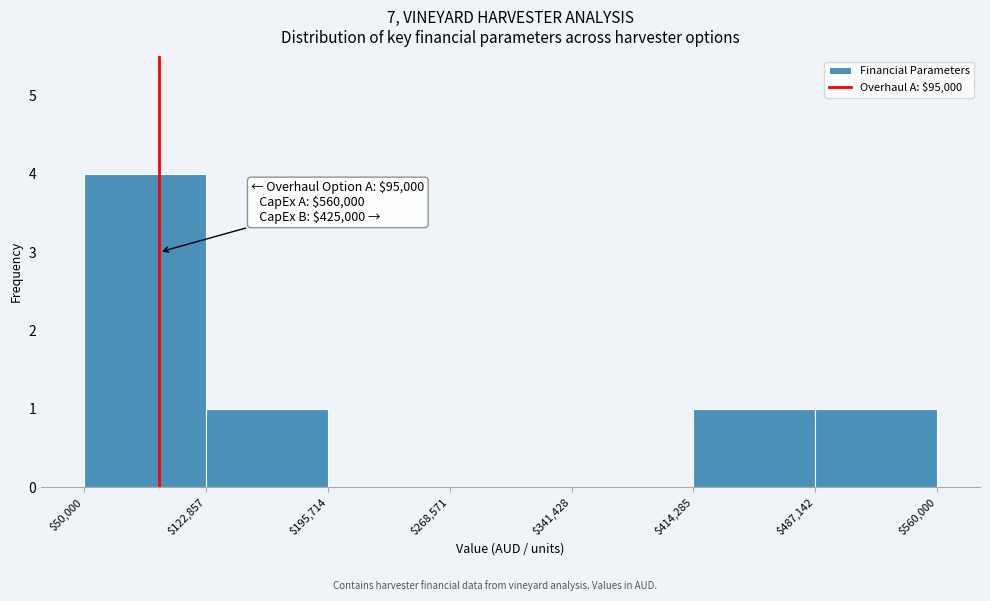

Over which range of the x-axis is the bar tallest?

$50,000 to $122,857